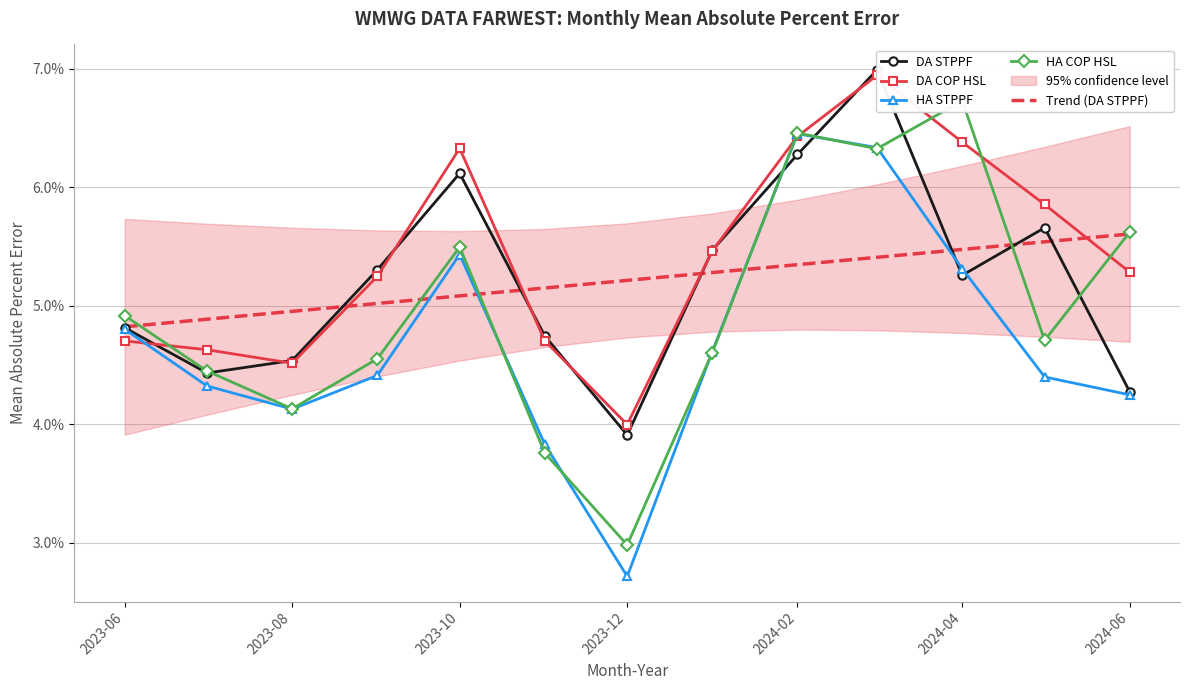

Does the chart have visible grid lines?

Yes